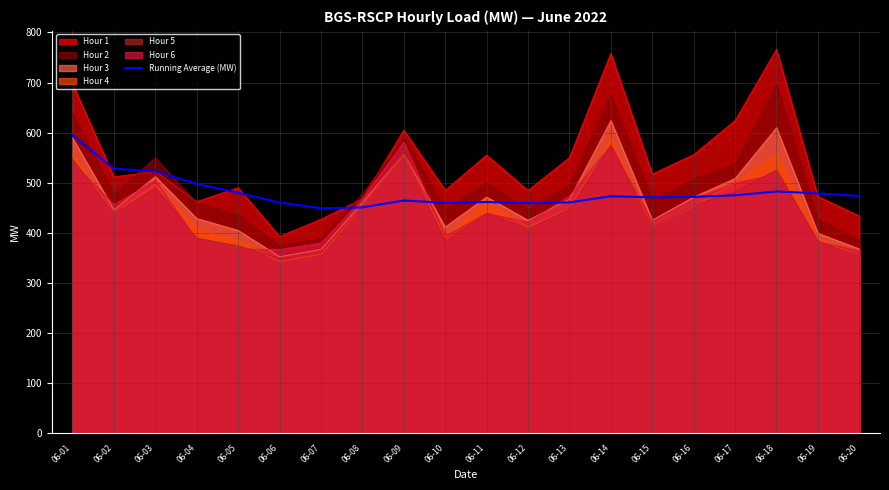

The chart shows a value of 449.0 at 06-07. True or false?

True